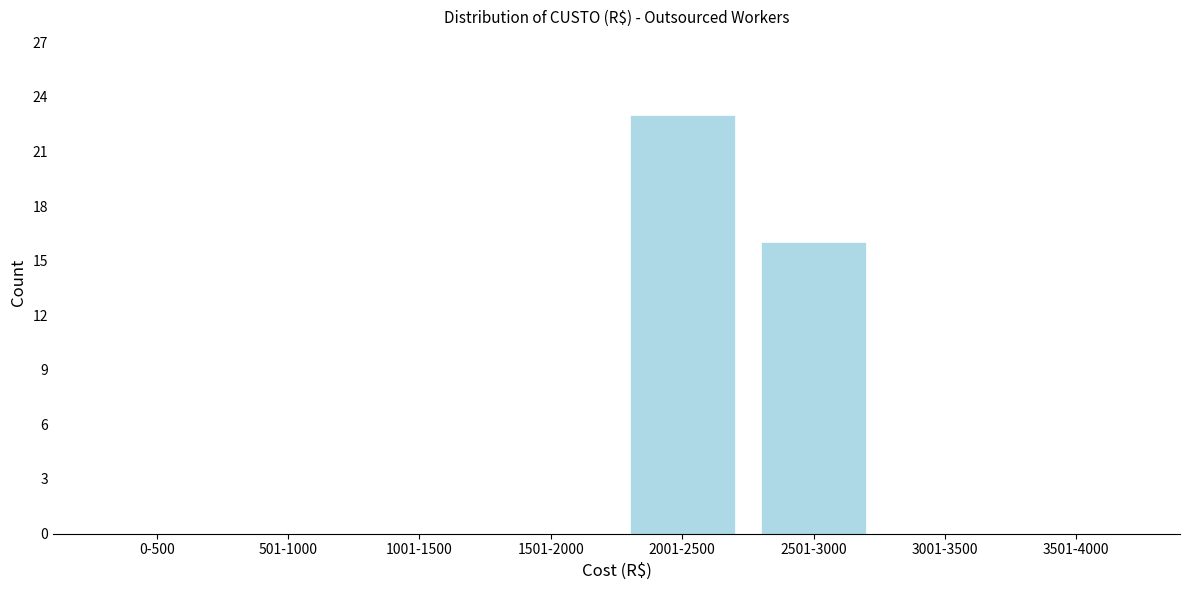

What is the sum of all values?

39